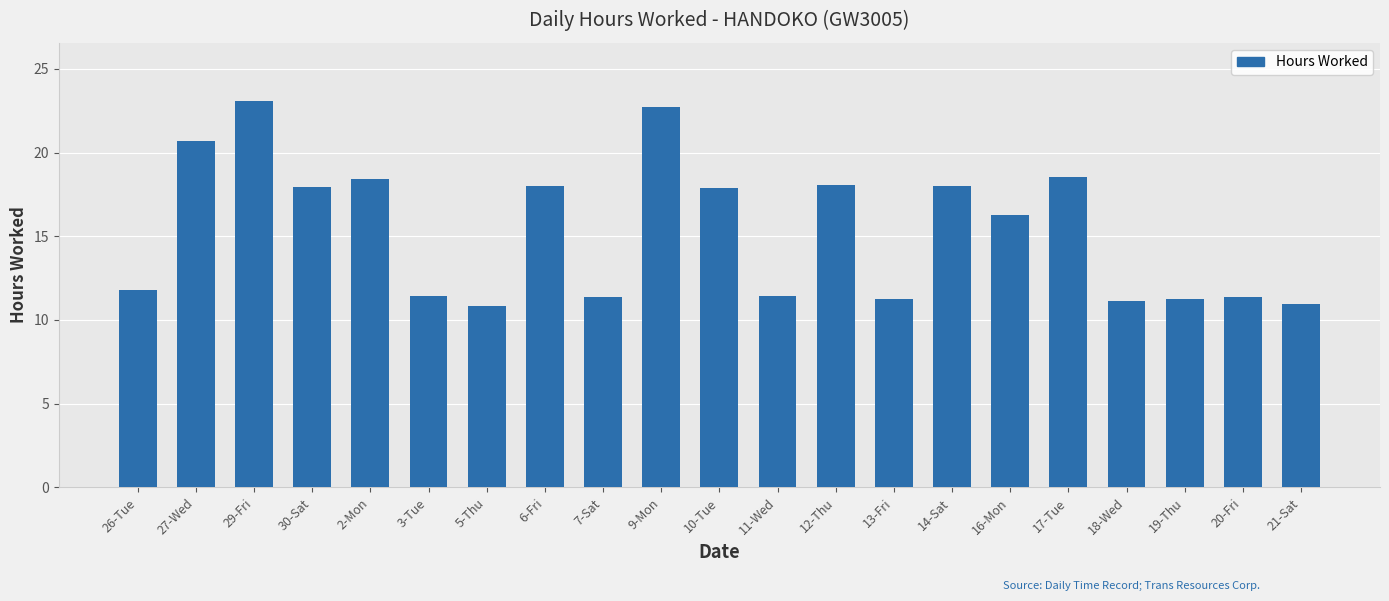

What is the difference between the second highest and minimum values?

11.9